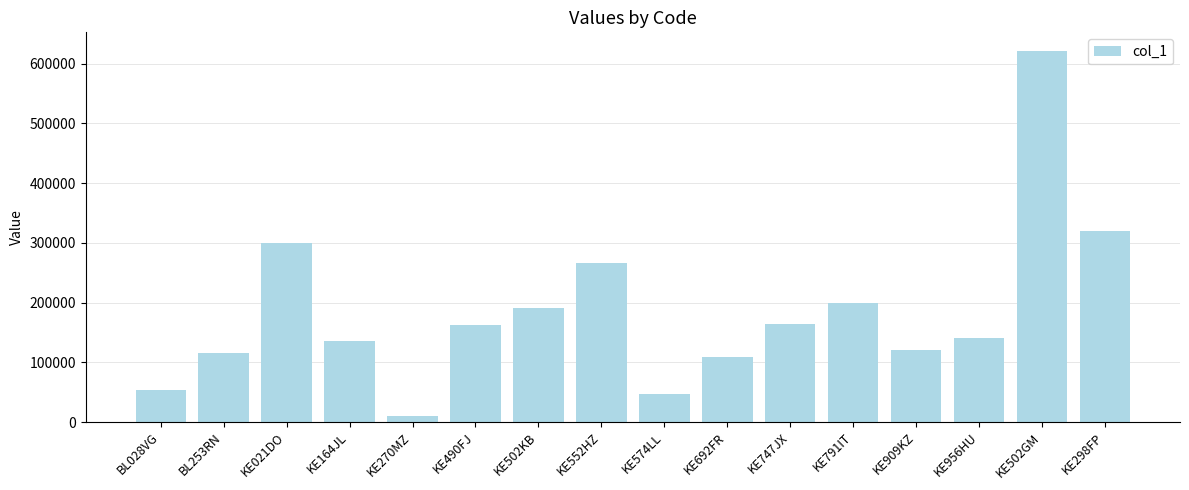

The value at KE270MZ is 9875. True or false?

True